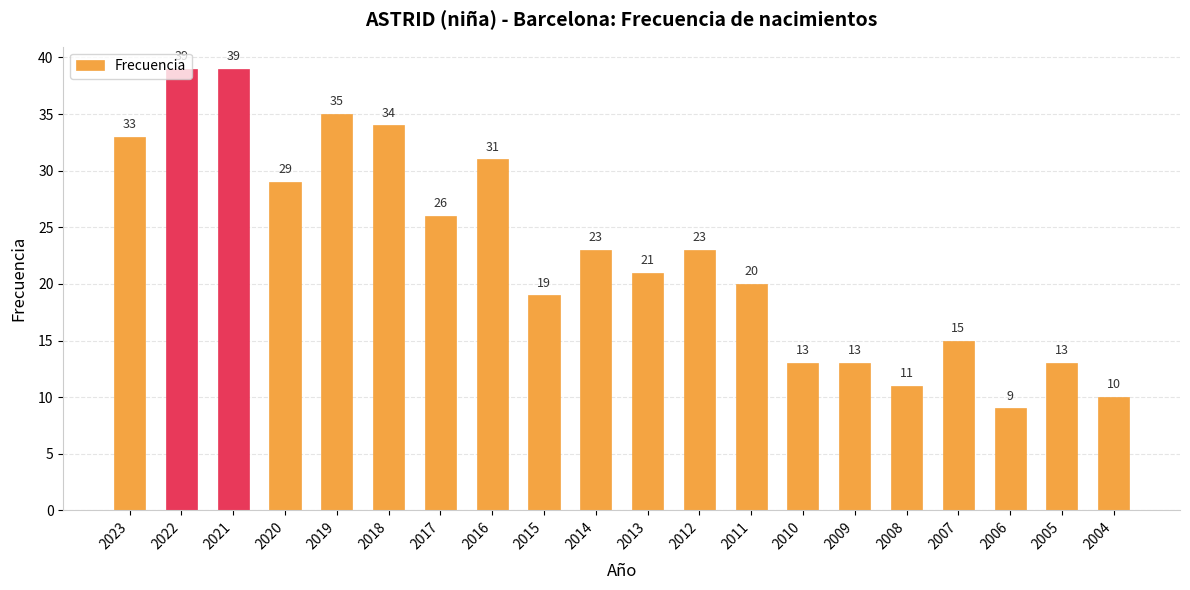

How many bars are there in total?

20